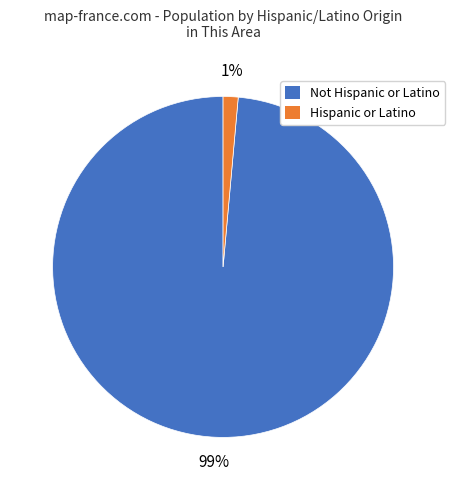

To the nearest percent, what is the combined percentage of Hispanic or Latino and Not Hispanic or Latino?

100%